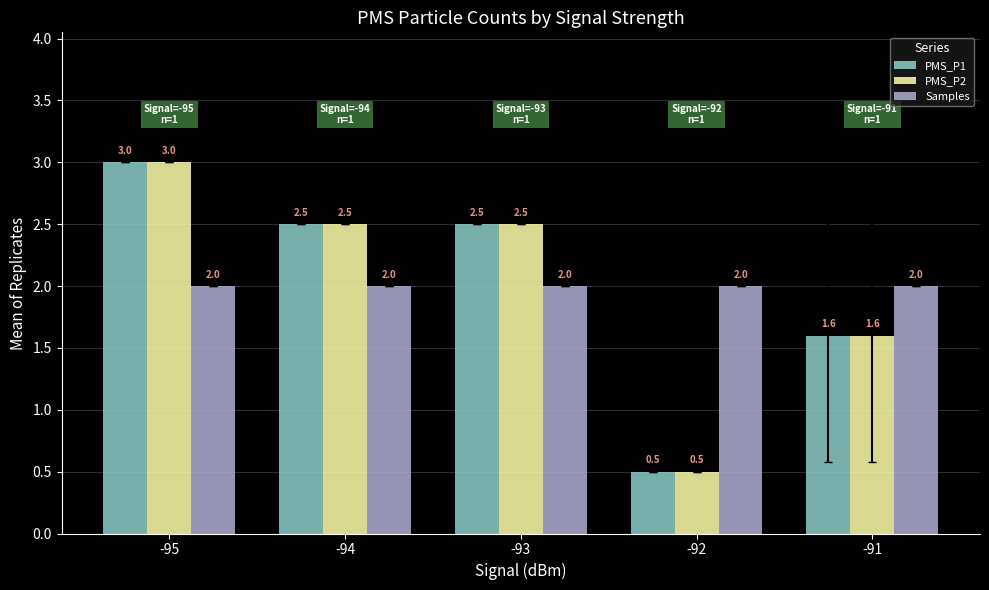

How many bars are there in total?

15